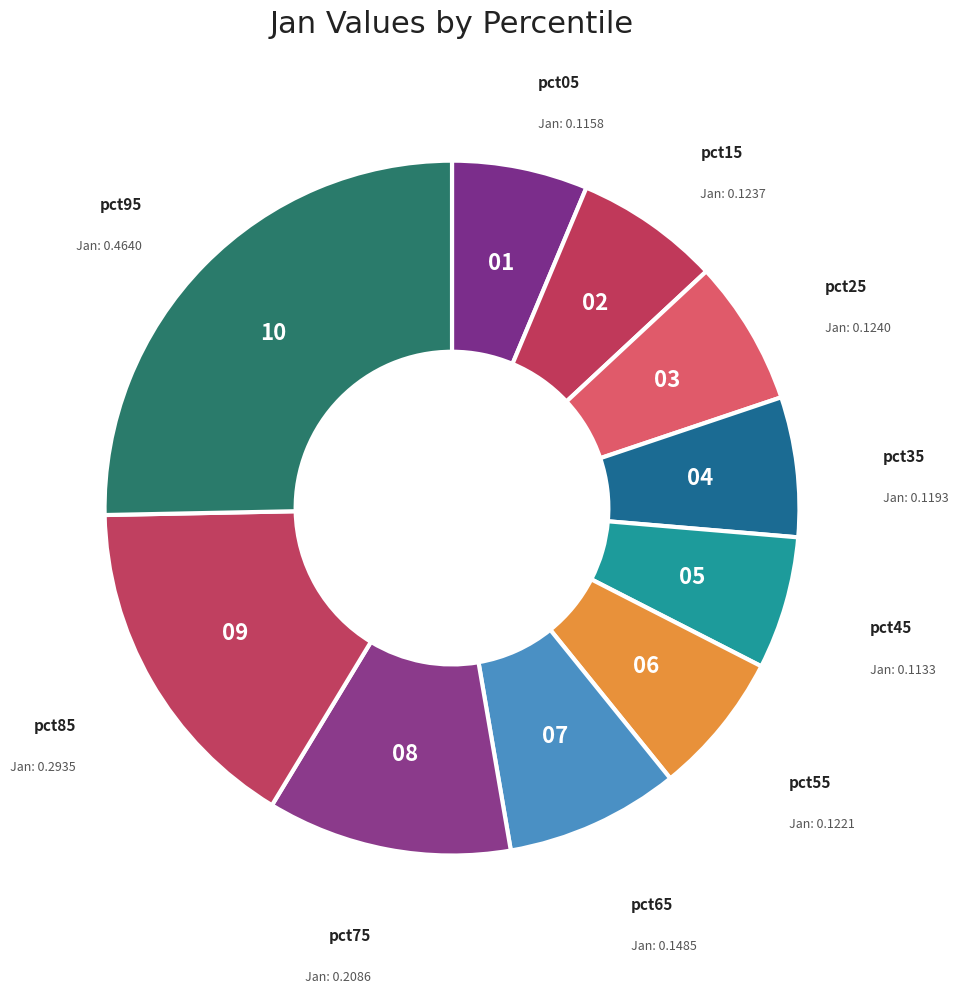

How many segments does this pie chart have?

10